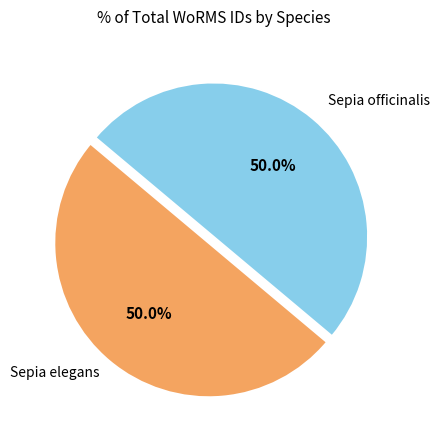

What percentage is NOT represented by Sepia elegans?

50.0%